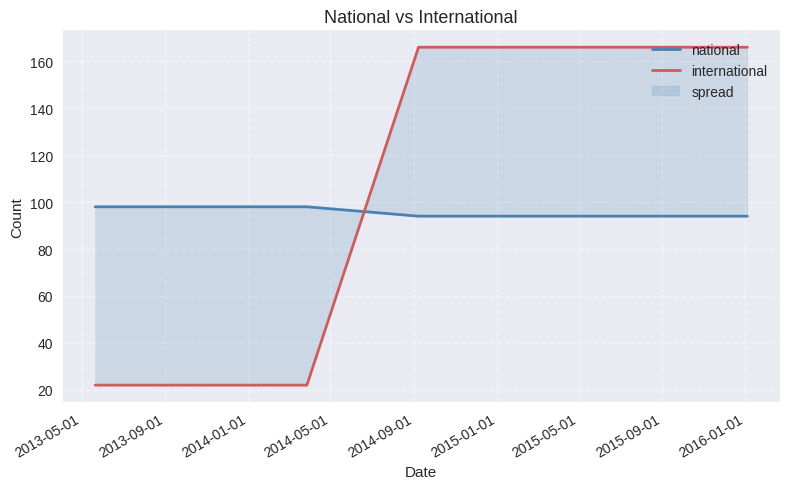

What is the label of the 6th point from the right?

2015-01-01